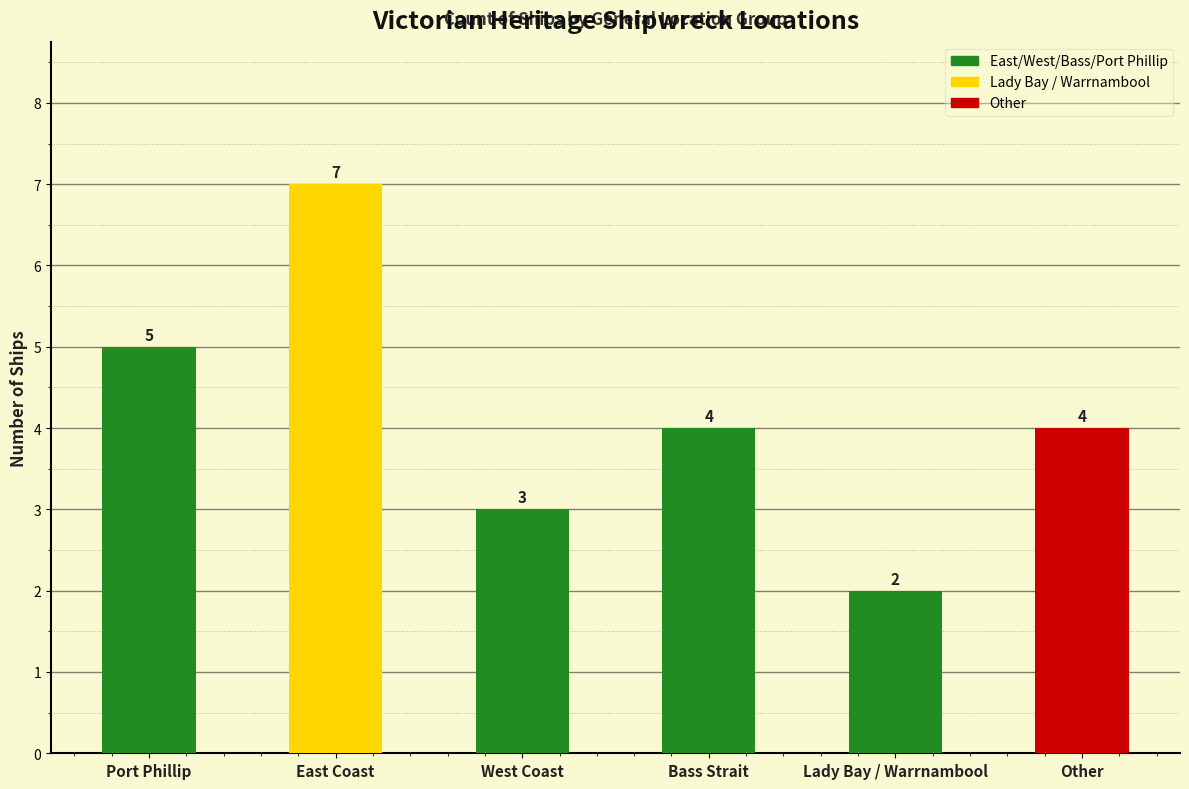

What is the approximate value at Port Phillip?

5